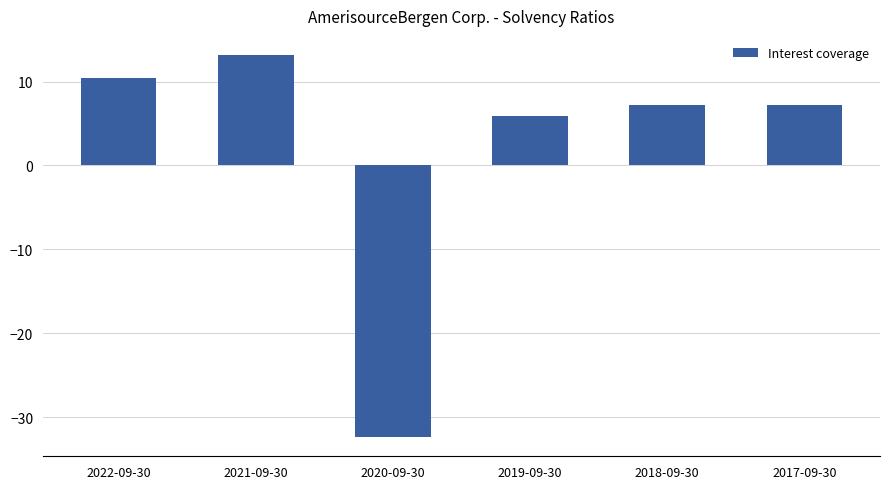

What is the label of the 5th bar from the left?

2018-09-30